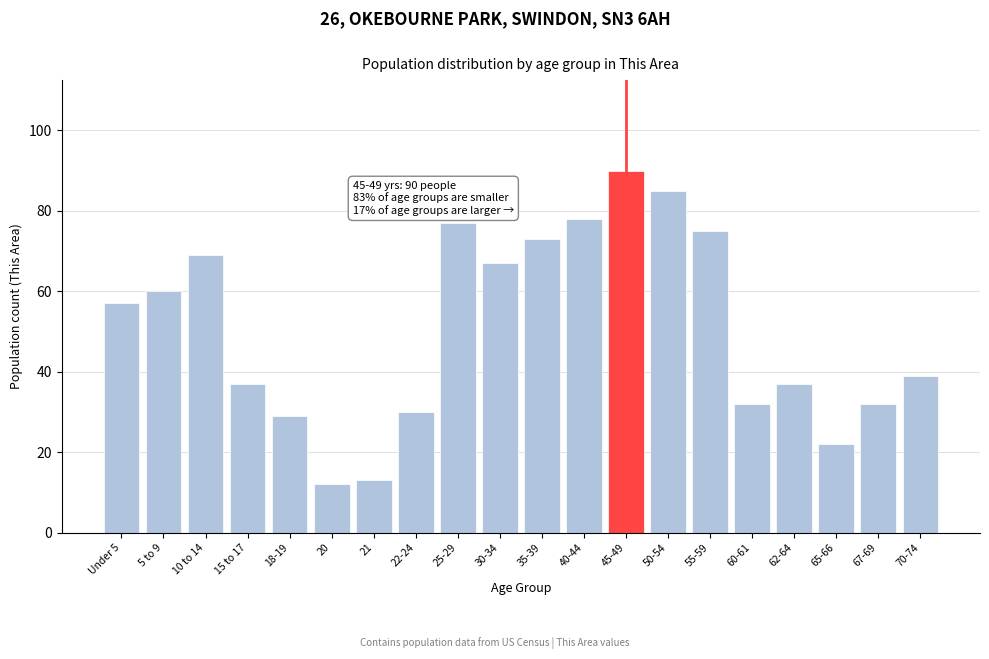

Reading right to left, extract all data points from this chart.

39	32	22	37	32	75	85	90	78	73	67	77	30	13	12	29	37	69	60	57